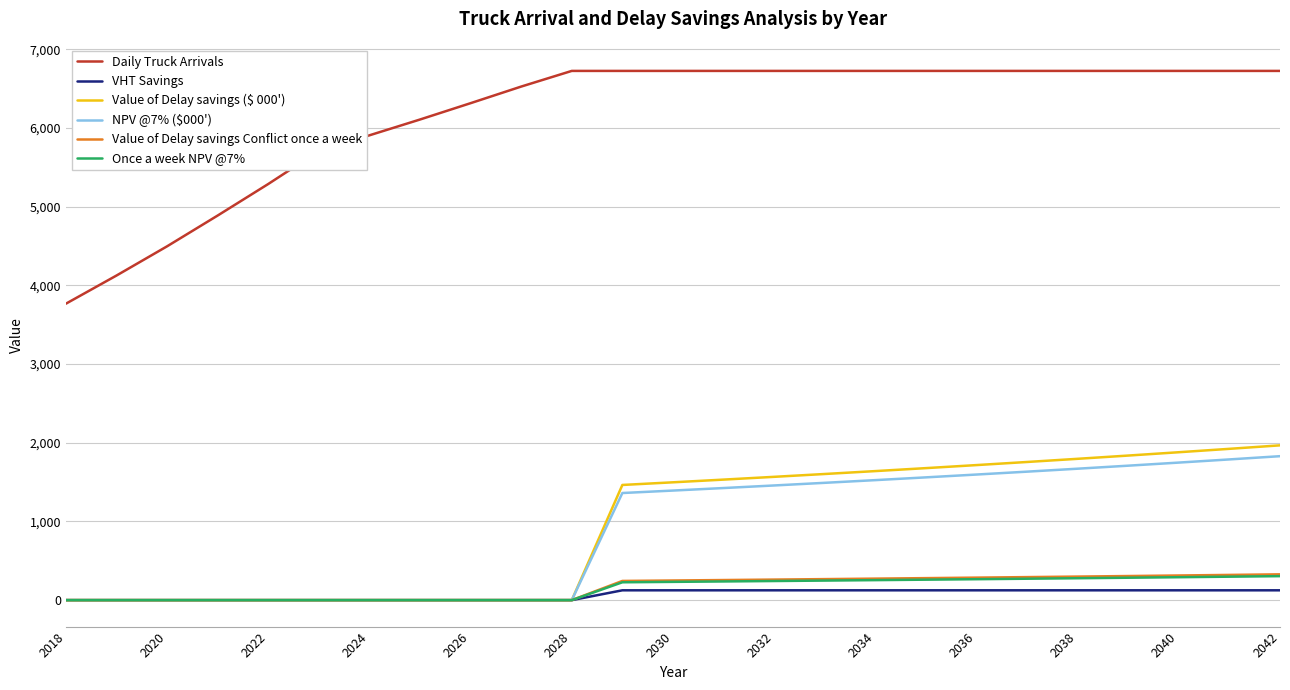

Which series has the largest range (max minus min)?

Daily Truck Arrivals